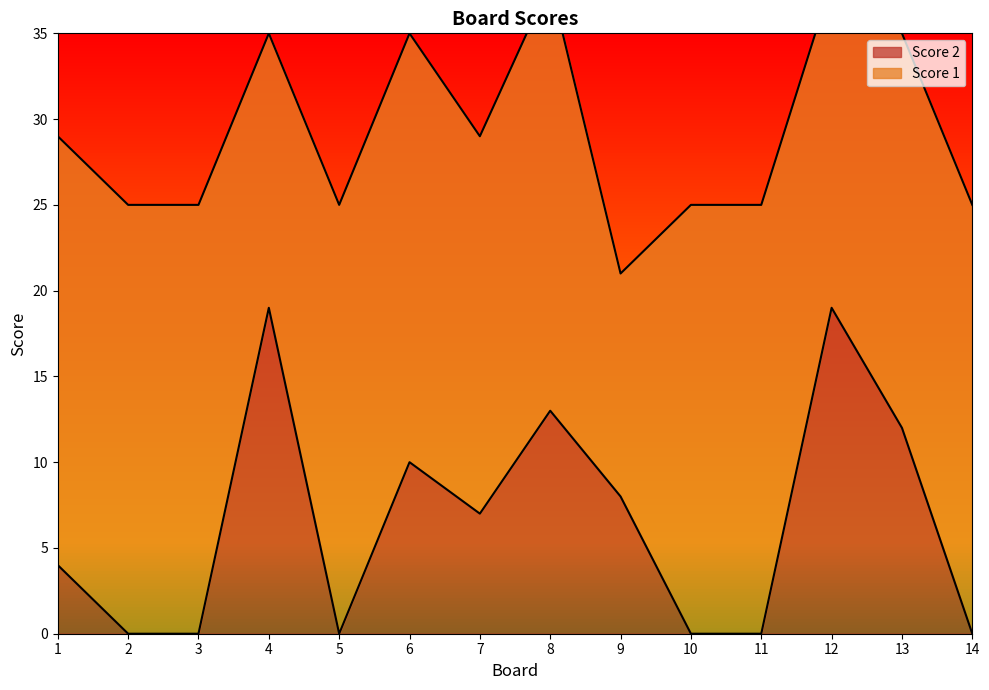

Rank the categories by value from lowest to highest.

2, 3, 5, 10, 11, 14, 1, 7, 9, 6, 13, 8, 4, 12